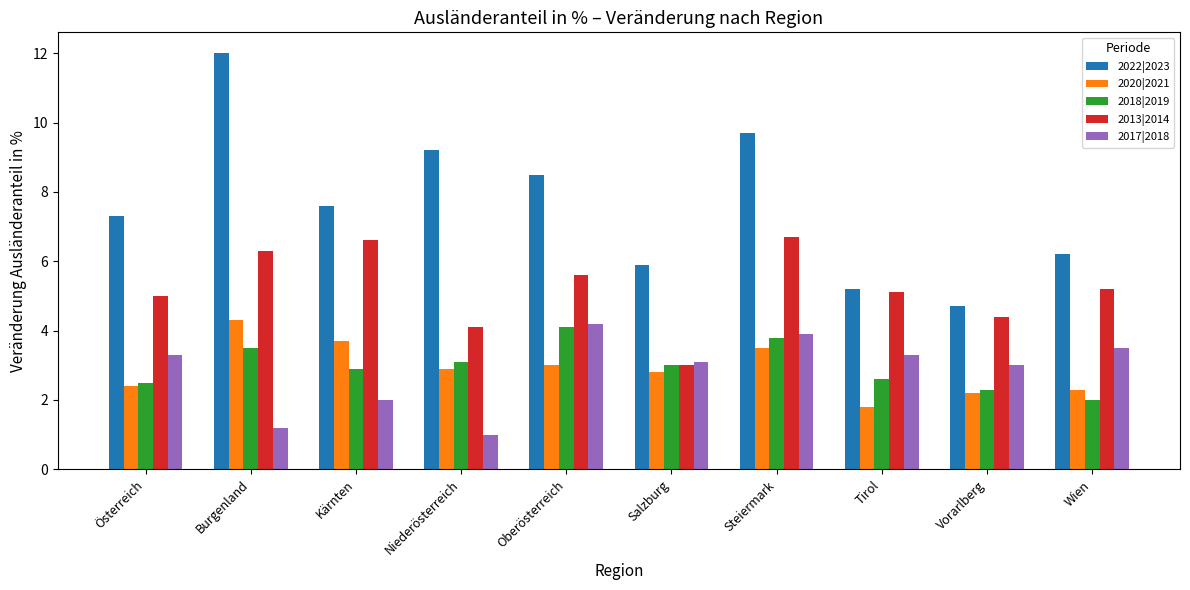

Where is 2017|2018 nearest to the value 2?

Kärnten